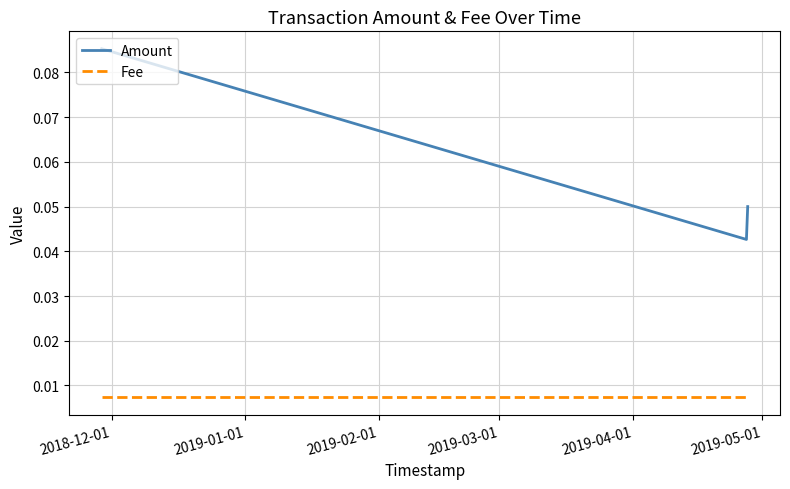

Which series has the largest total across all categories?

Amount